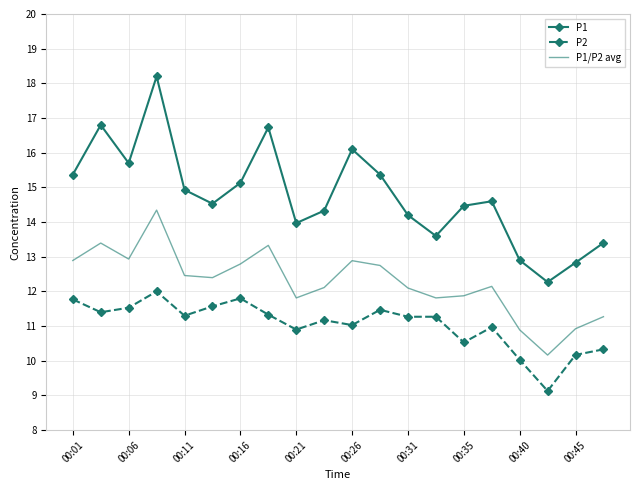

True or false: P2 and P1 cross at least once.

False